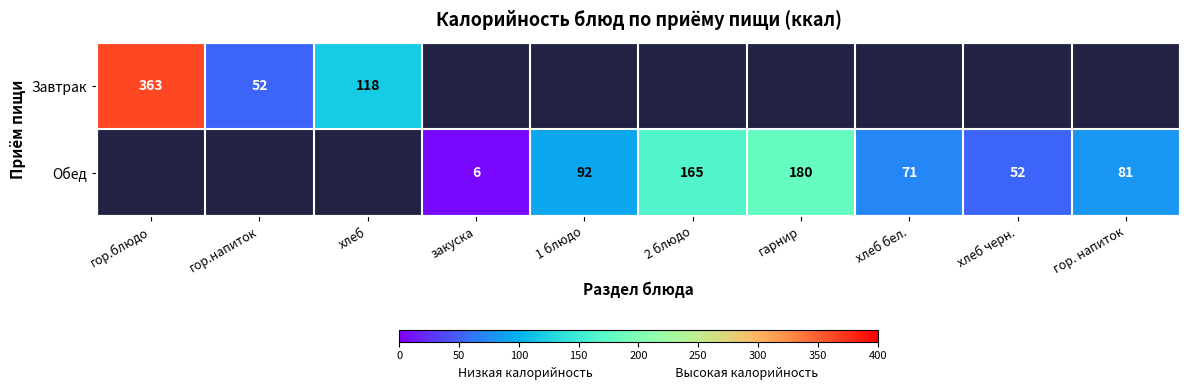

The Обед series shows 104 at 2 блюдо. True or false?

False